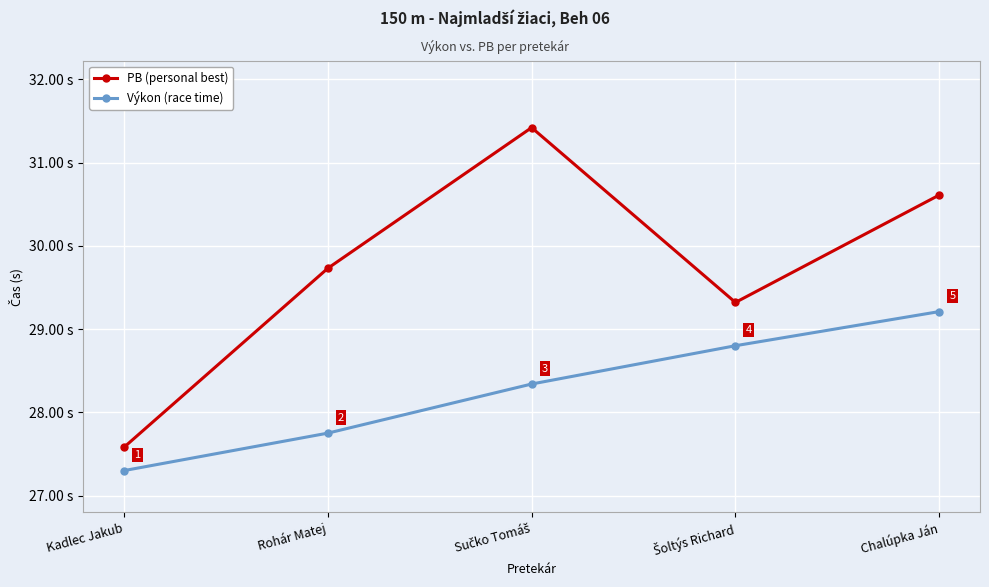

At which label does PB (personal best) first exceed 29?

Rohár Matej